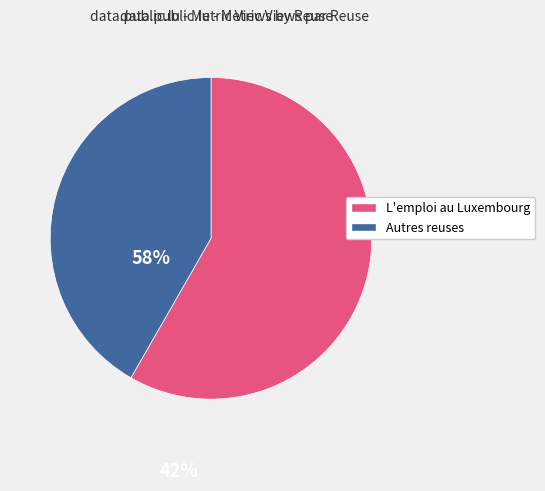

Is there any slice that represents more than half of the pie?

Yes